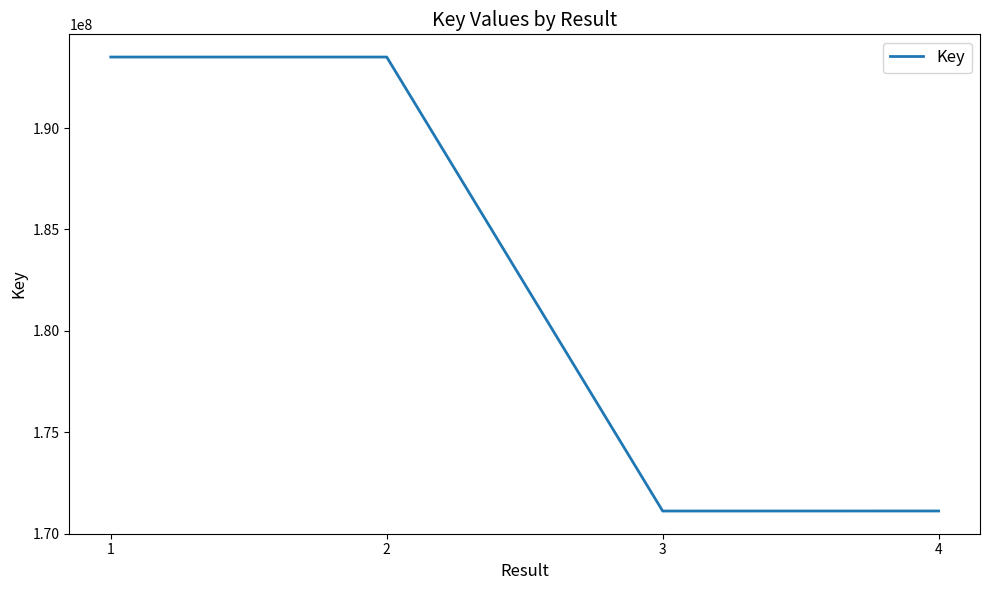

What is the difference between the values at 3 and 4?

1803